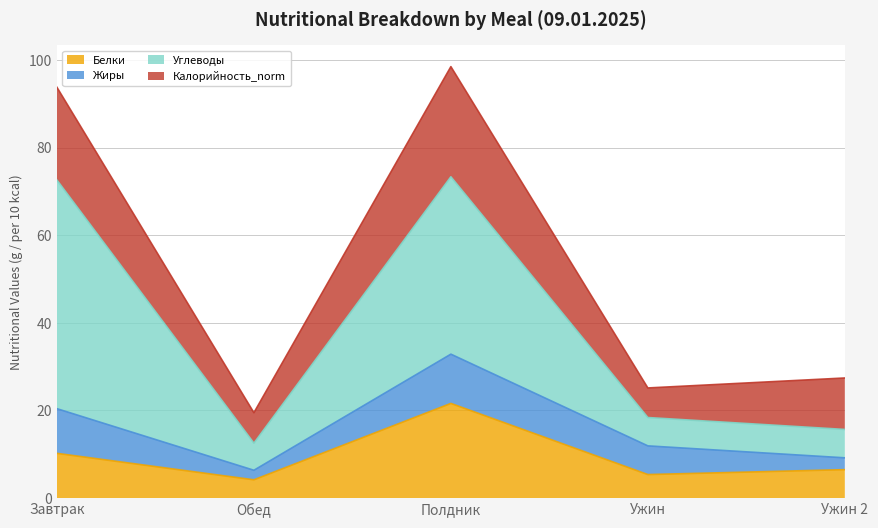

Which series has the largest total across all categories?

Углеводы